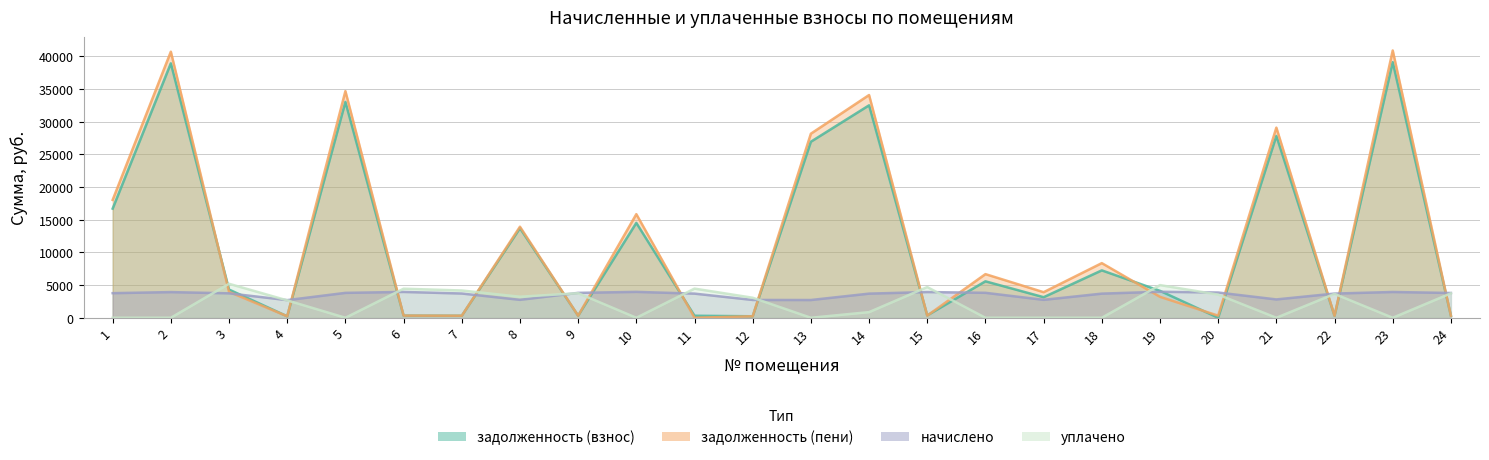

Is it true that задолженность (пени) equals 3484.9 at 18?

False